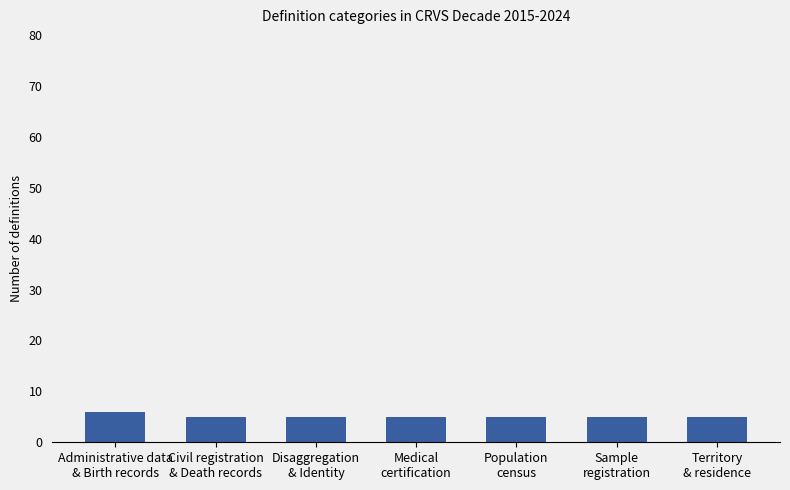

What is the average value?

5